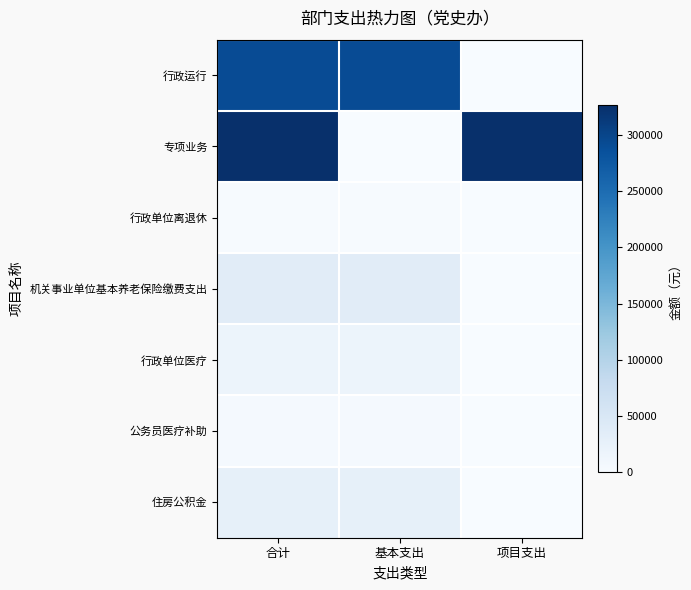

At which category is the sum across all series the highest?

合计